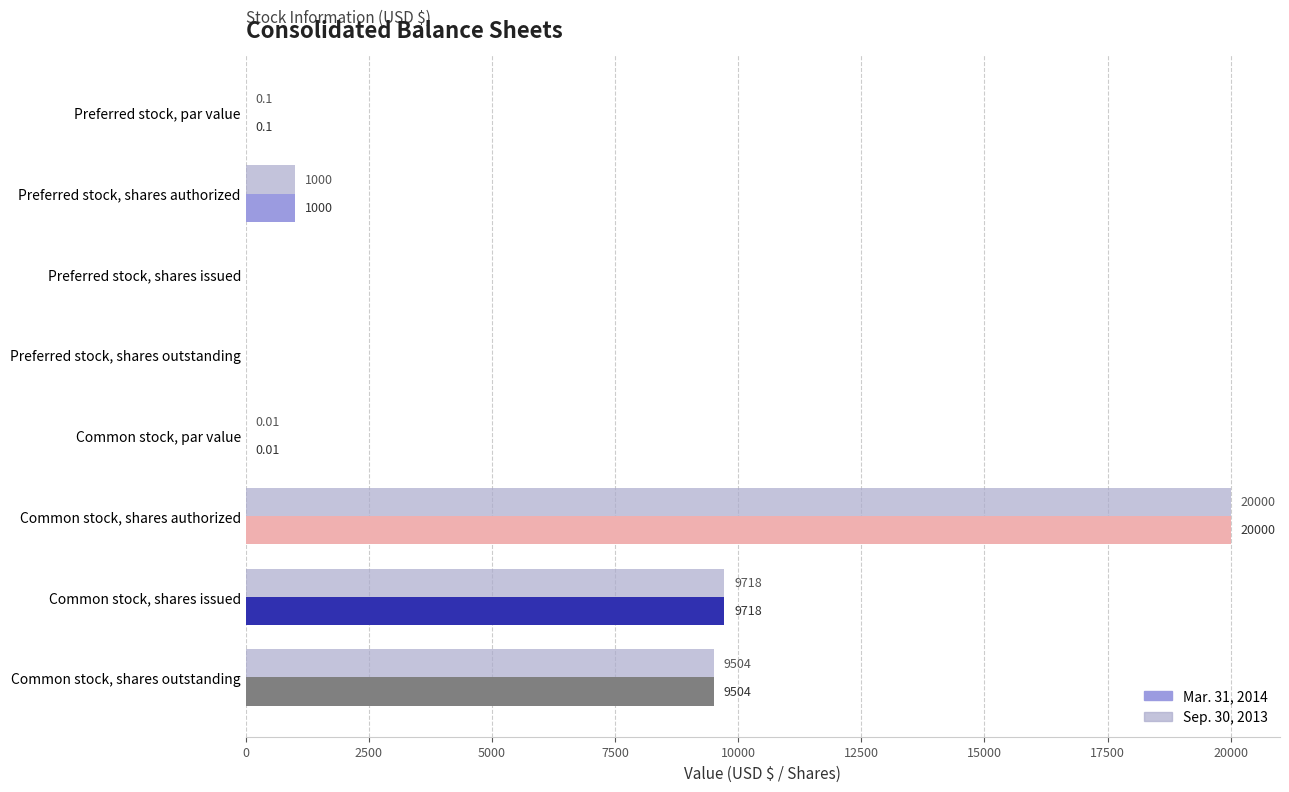

At which category does the chart reach its peak across all series?

Common stock, shares authorized